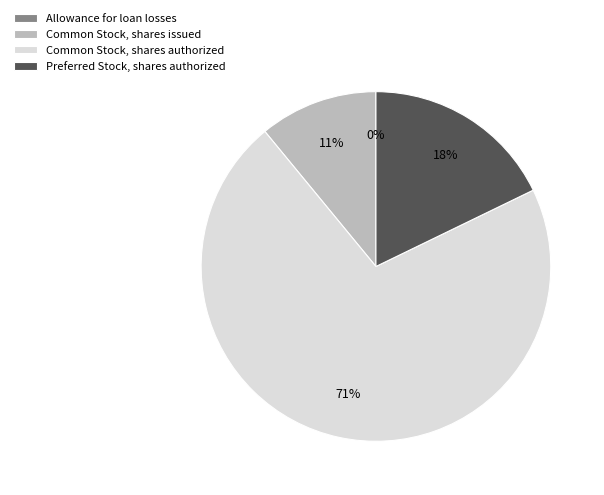

Does Common Stock, shares authorized account for over 50% of the chart?

Yes